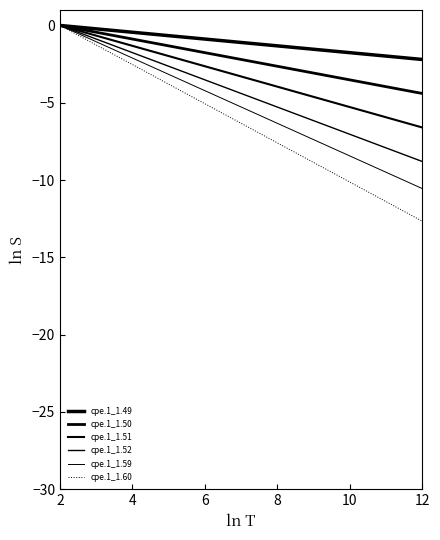

Does the chart display data point markers on the line(s)?

No